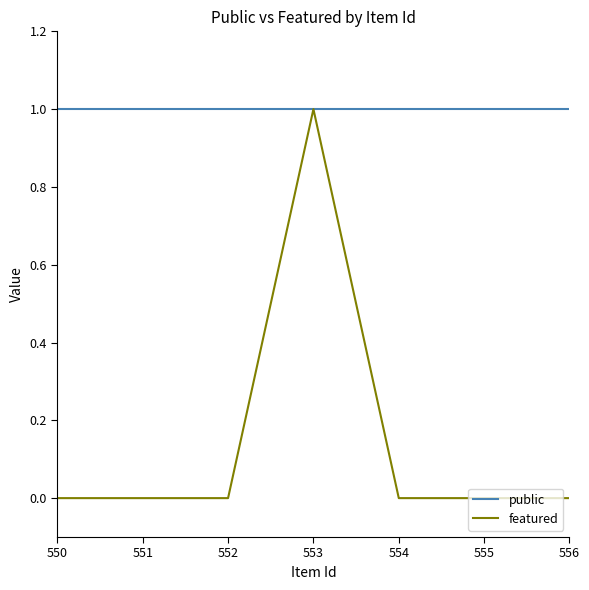

Between 553 and 556, which series saw the biggest shift?

featured